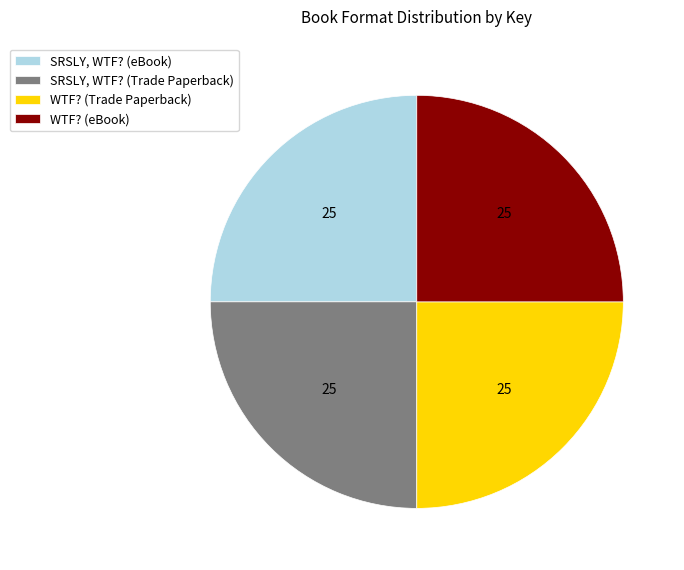

Approximately how many times larger is the value at SRSLY, WTF? (eBook) compared to WTF? (Trade Paperback)?

1.0